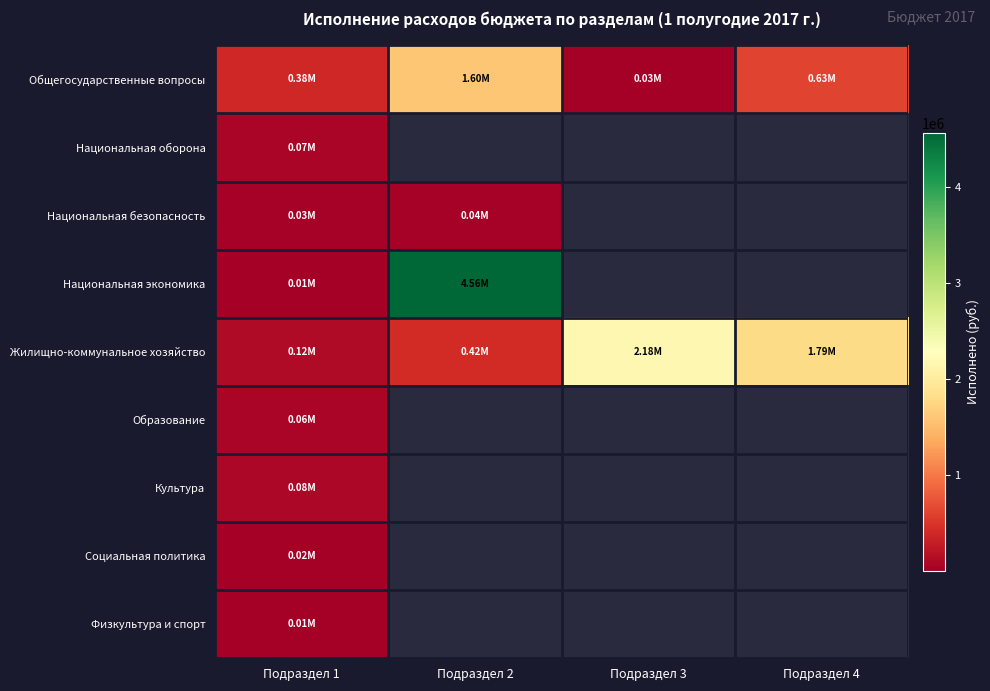

At how many categories does at least one series exceed 3469893?

1